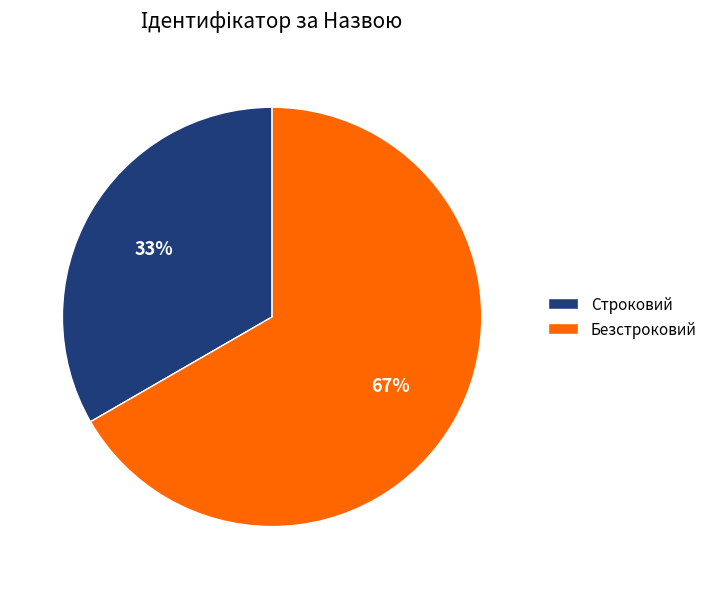

True or false: Безстроковий accounts for 60% of the total.

False